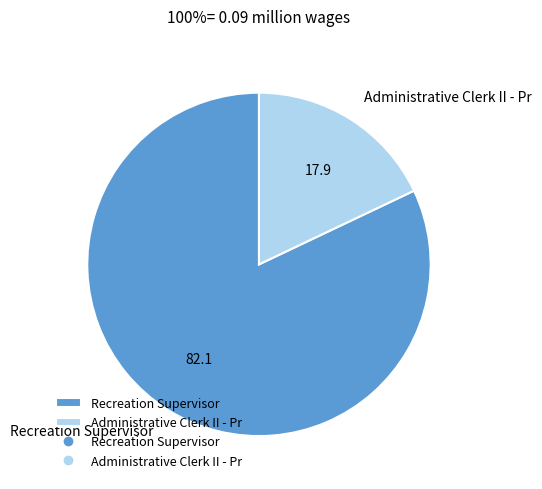

Is the sum of Recreation Supervisor and Administrative Clerk II - Pr greater than half?

Yes